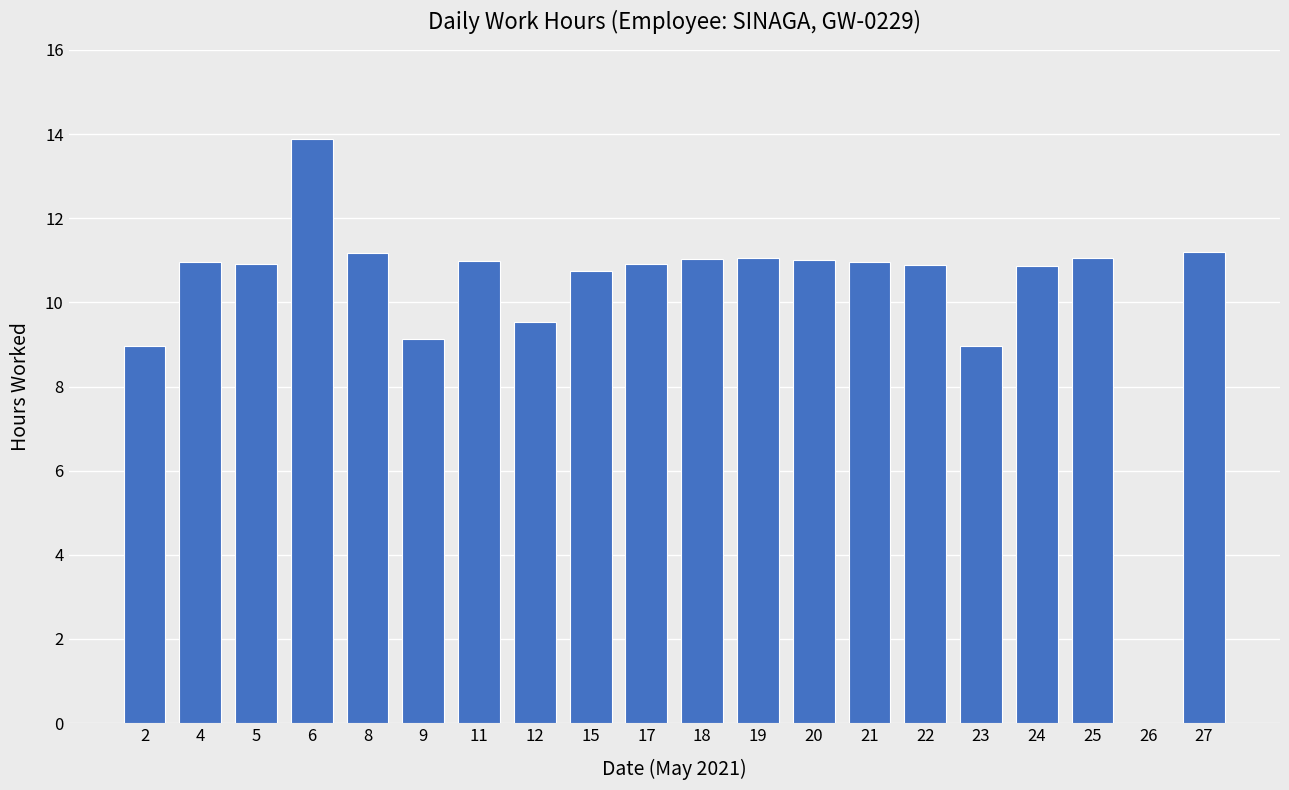

Which label corresponds to the largest value in the chart?

6